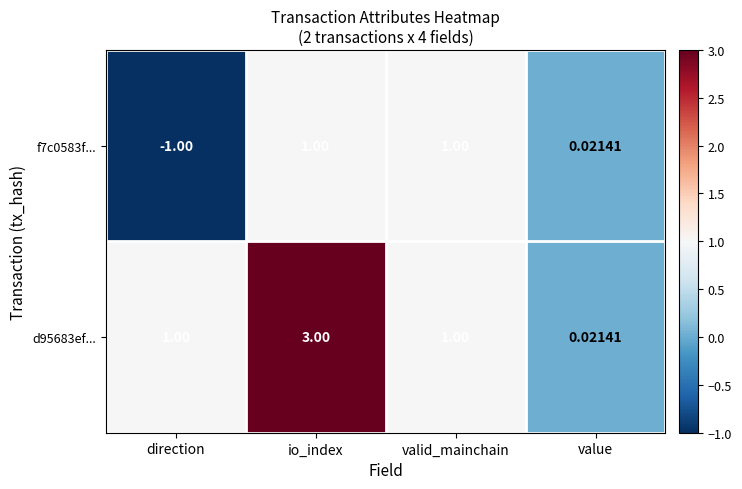

Which label corresponds to the largest value in the chart?

io_index